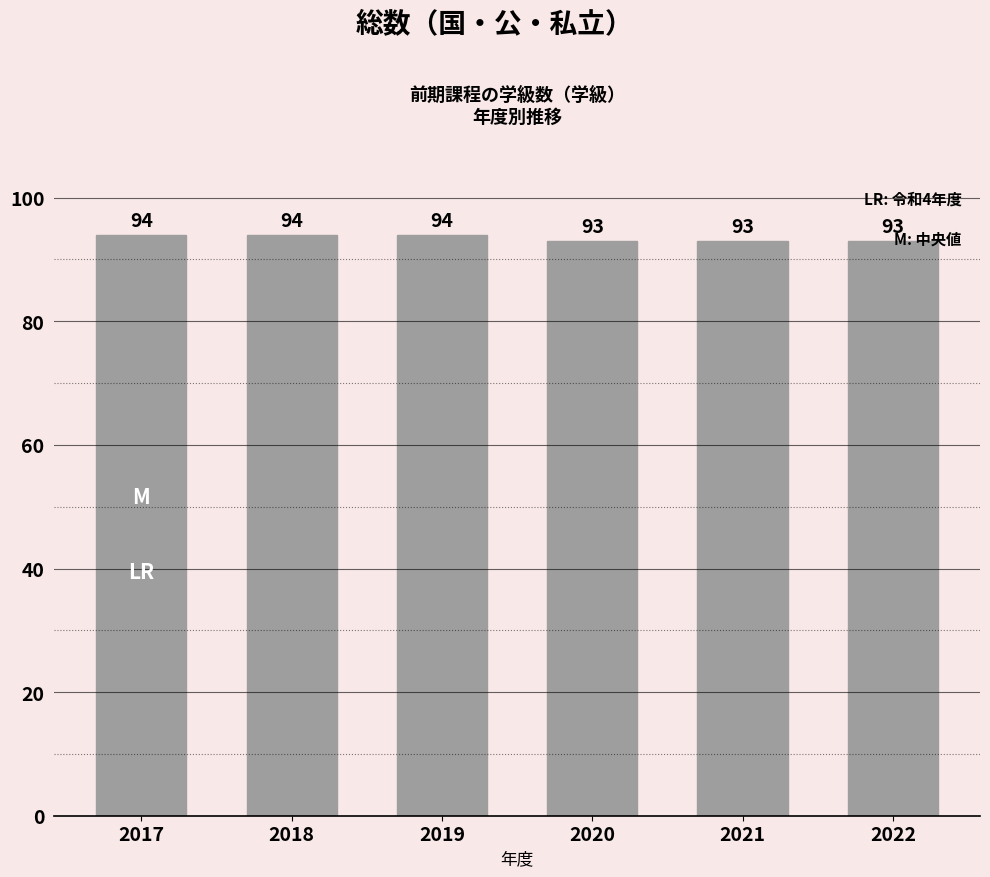

Does the chart contain stacked bars?

No